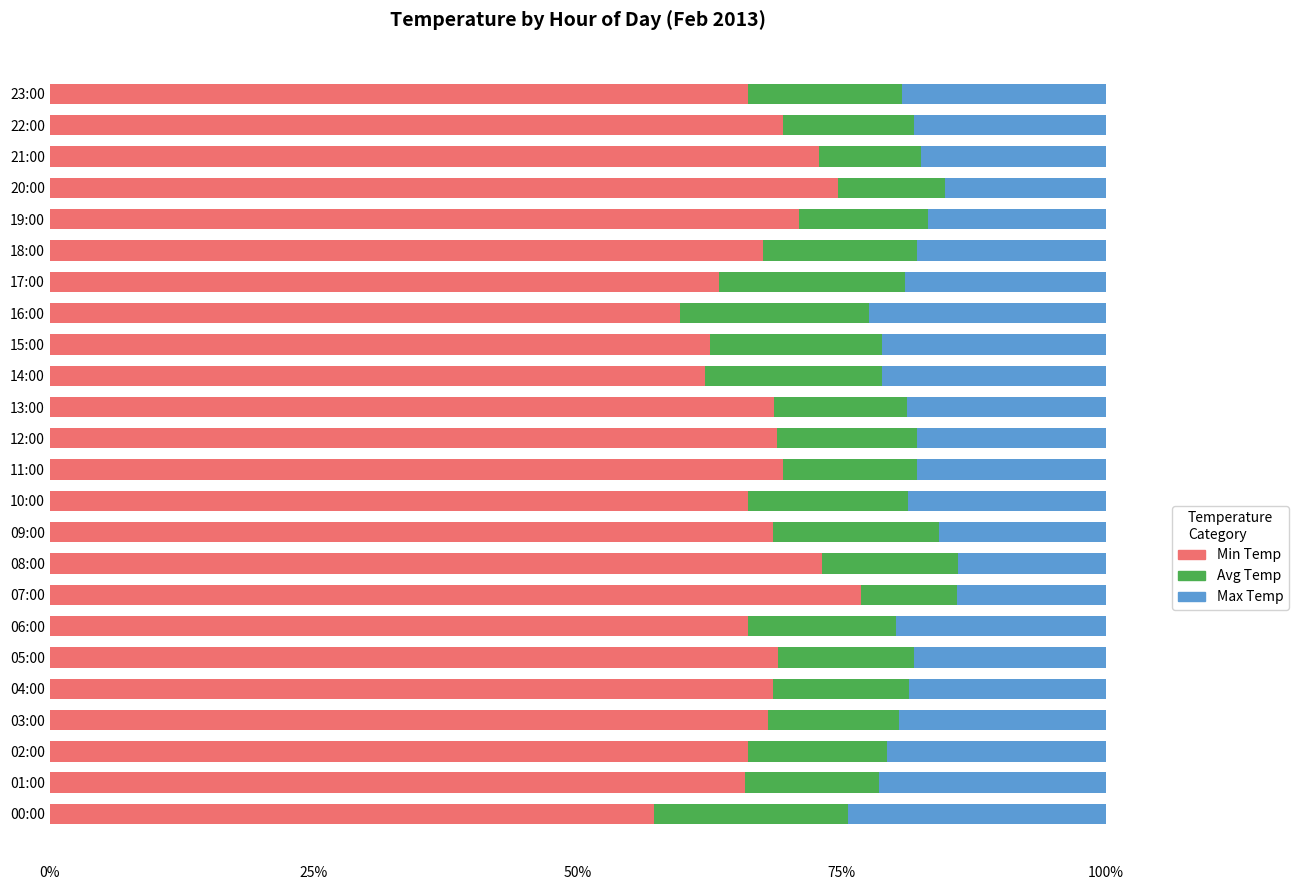

The Min Temp series shows 24.1 at 11:00. True or false?

False